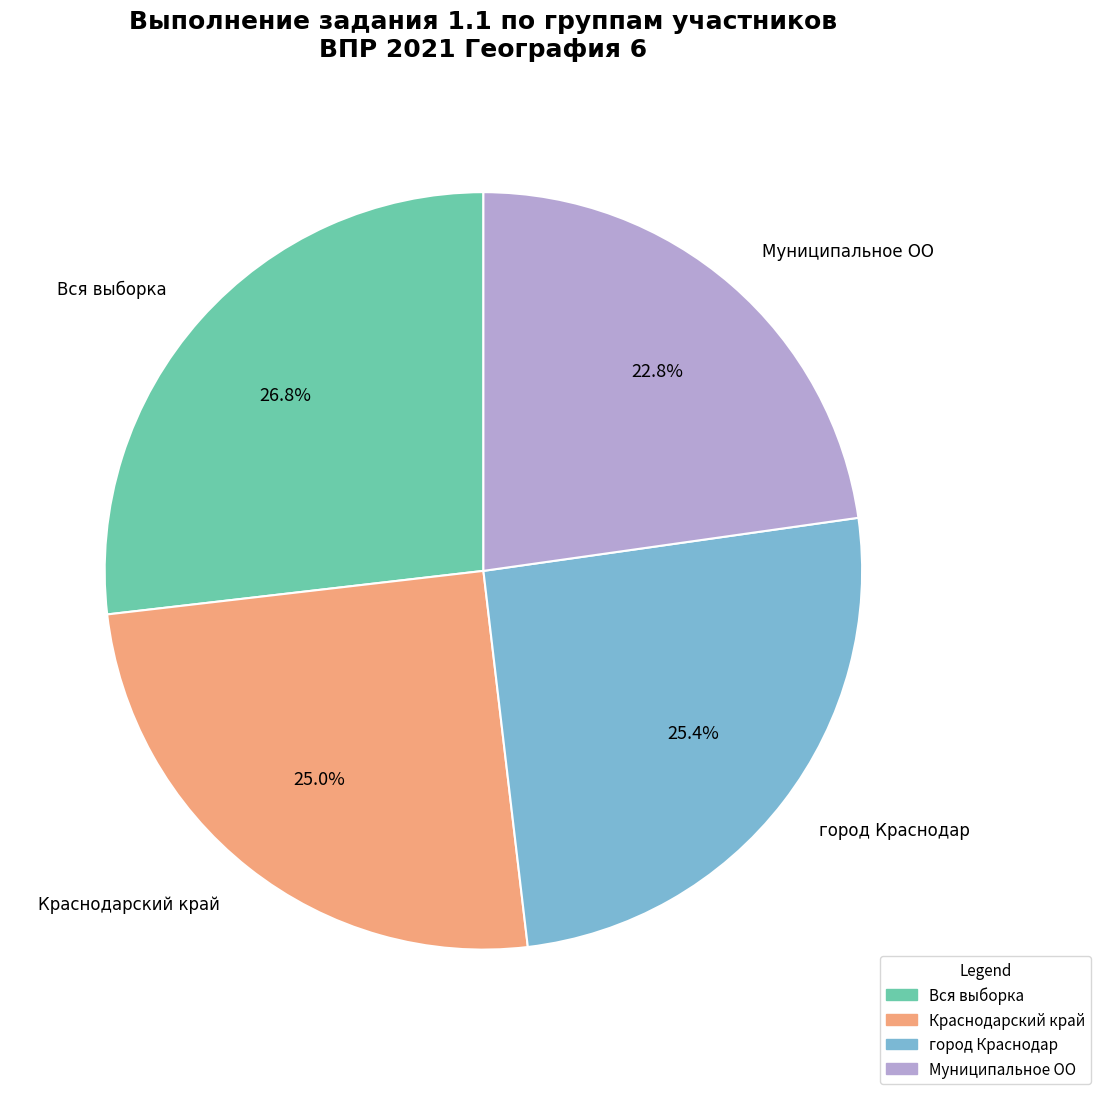

Which slice is the smallest?

Муниципальное ОО